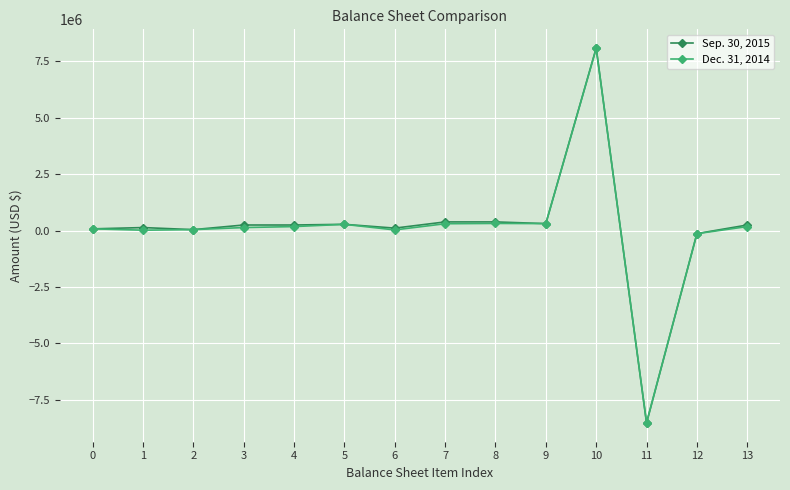

What is the maximum value for Sep. 30, 2015?

8092049